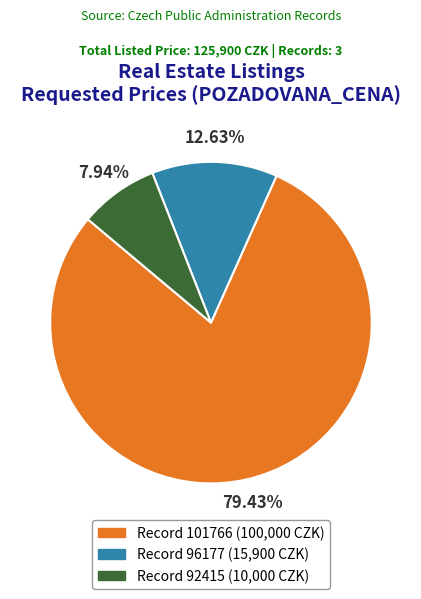

Does any single category account for the majority?

Yes